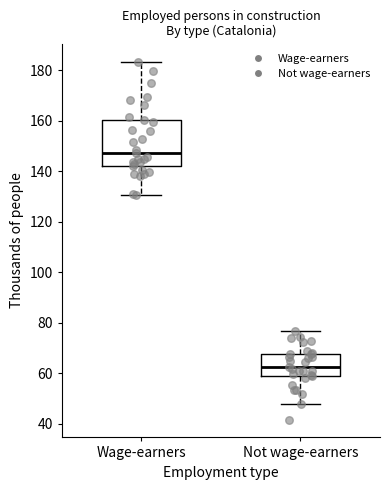

Where does the median line of the box for Wage-earners sit on the y-axis? The values are not printed on the chart, so give them approximately, as read against the axis.

148